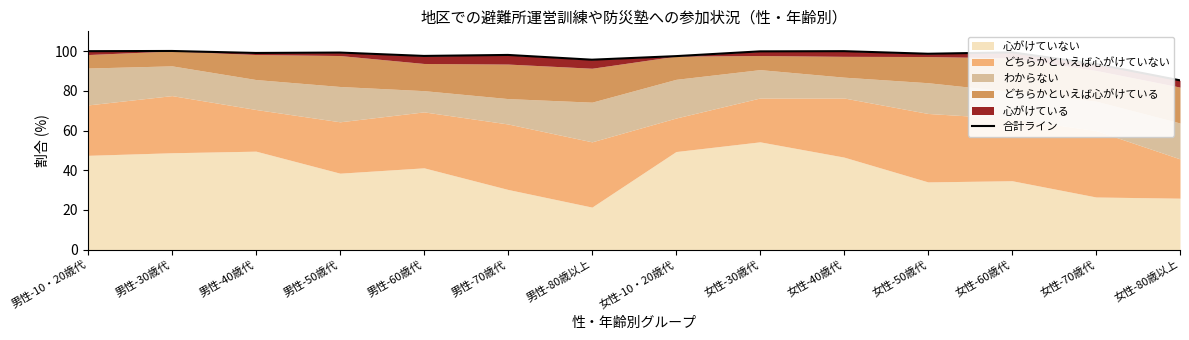

Reading left to right, what are all the values shown in this chart?

100.0	100.1	99.1	99.3	97.6	98.1	95.7	97.5	99.9	100.0	98.7	99.4	93.5	85.3